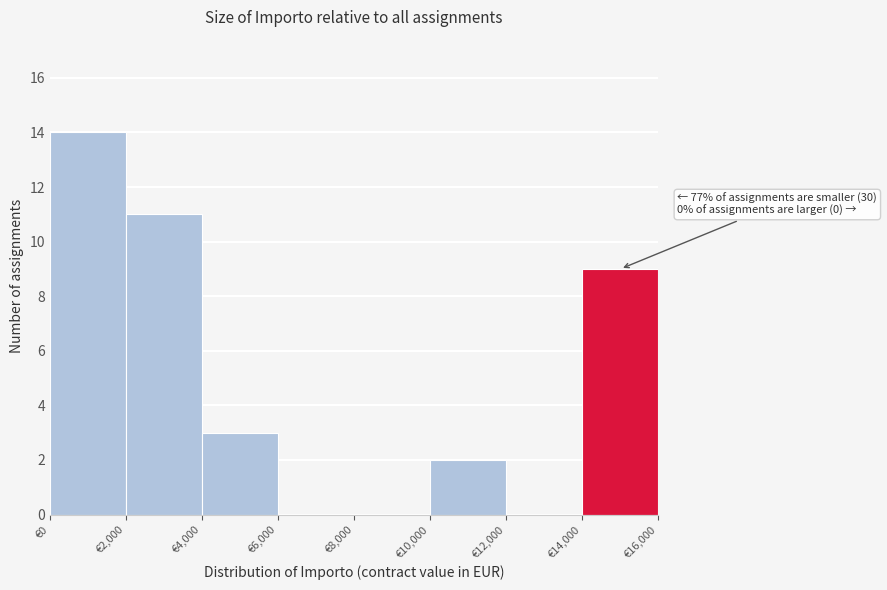

Which range on the x-axis has the tallest bar?

0 to 2000